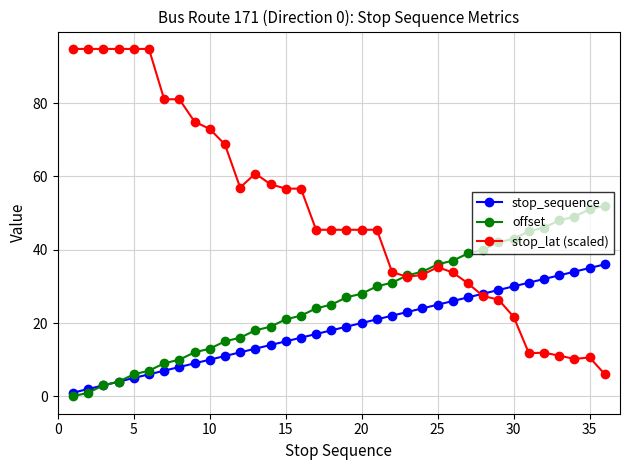

True or false: stop_lat (scaled) has more than 0 points higher than both neighbors.

True